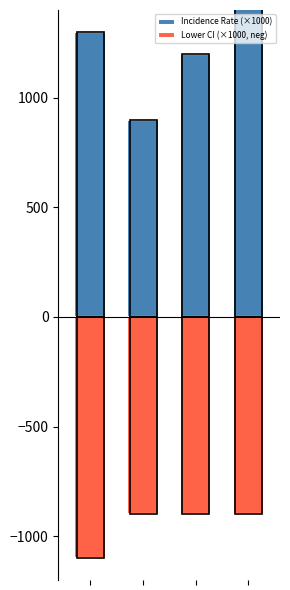

Are the bars horizontal?

No